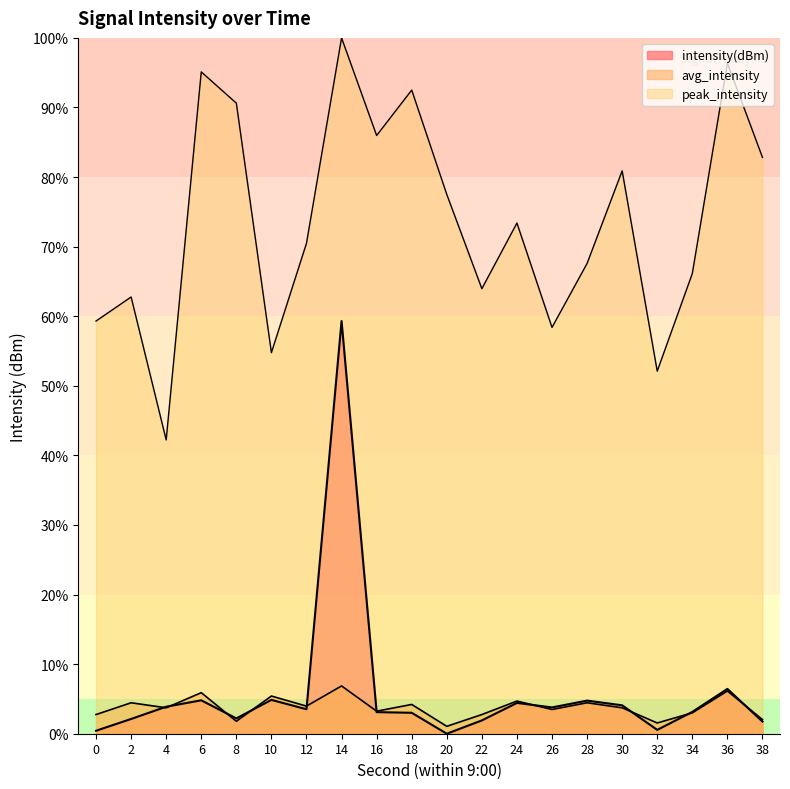

Count the number of data series in this chart.

3